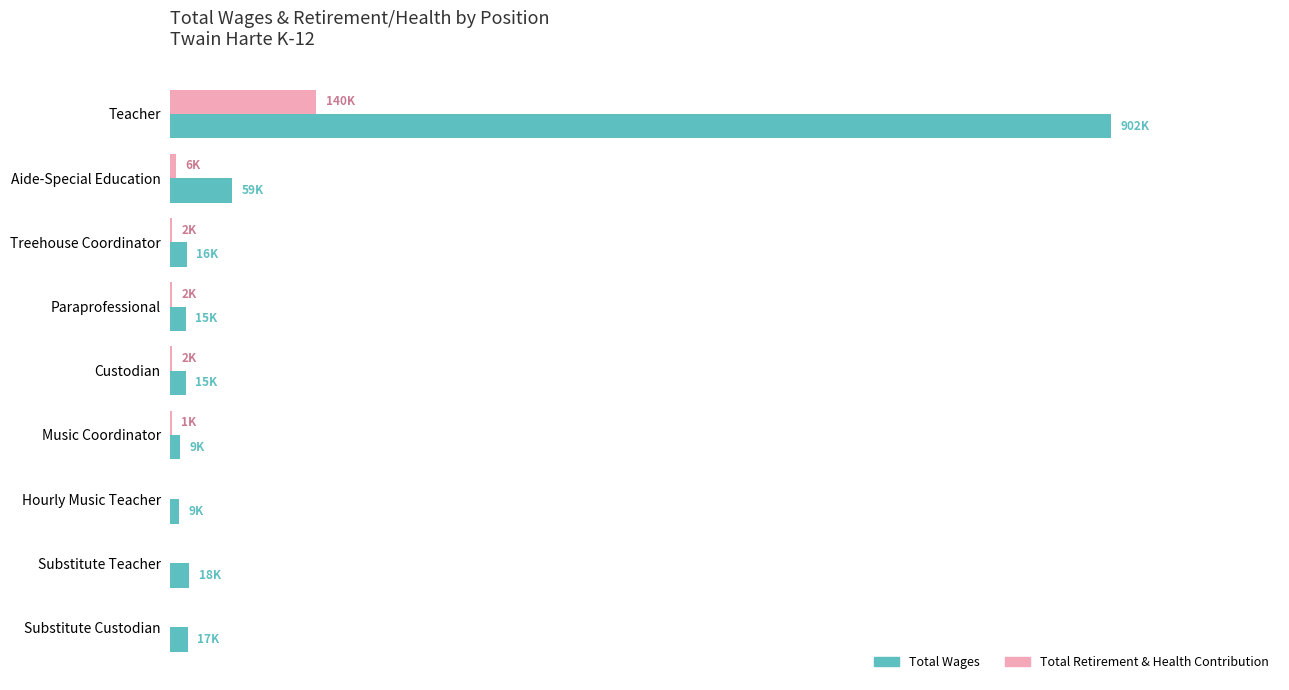

What is the value of the Total Retirement & Health Contribution bar at the 6th from the left?

1041